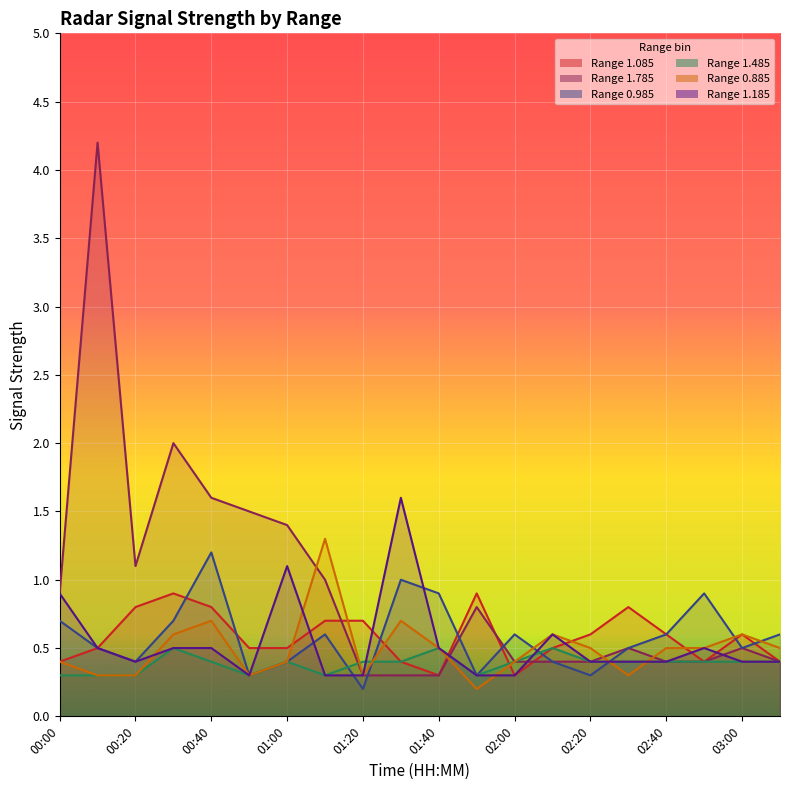

Which series has the largest total across all categories?

1.785